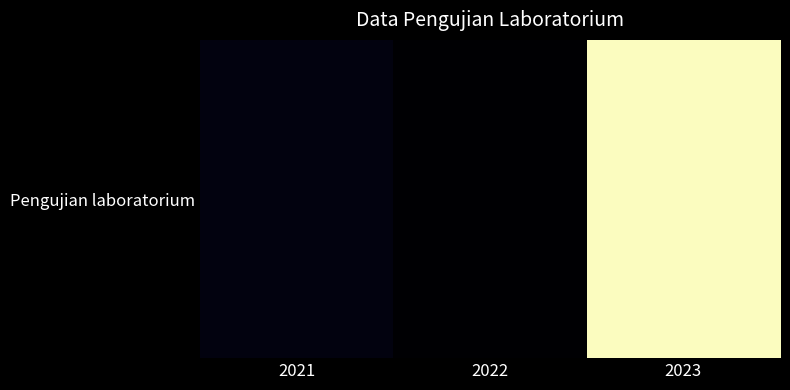

What is the maximum value shown in the chart?

237